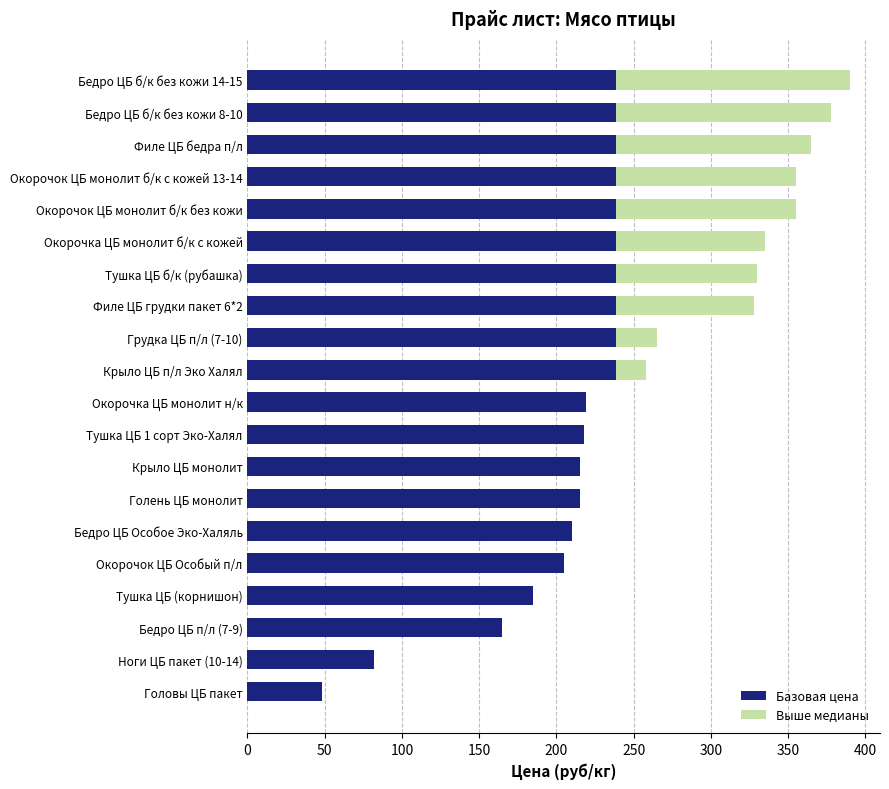

What are all the series names shown in the legend?

Базовая цена, Выше медианы